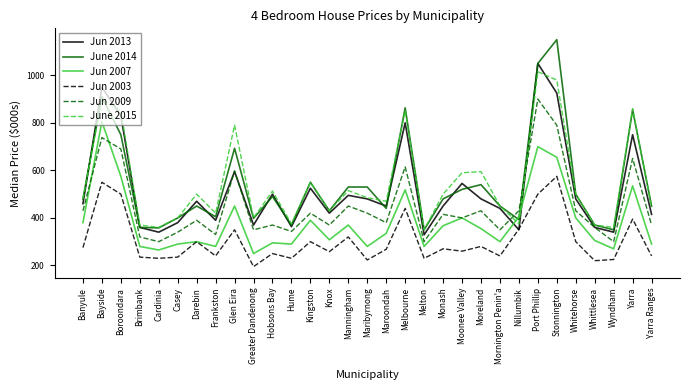

List the series in order of their peak value, highest first.

June 2014, Jun 2013, June 2015, Jun 2009, Jun 2007, Jun 2003